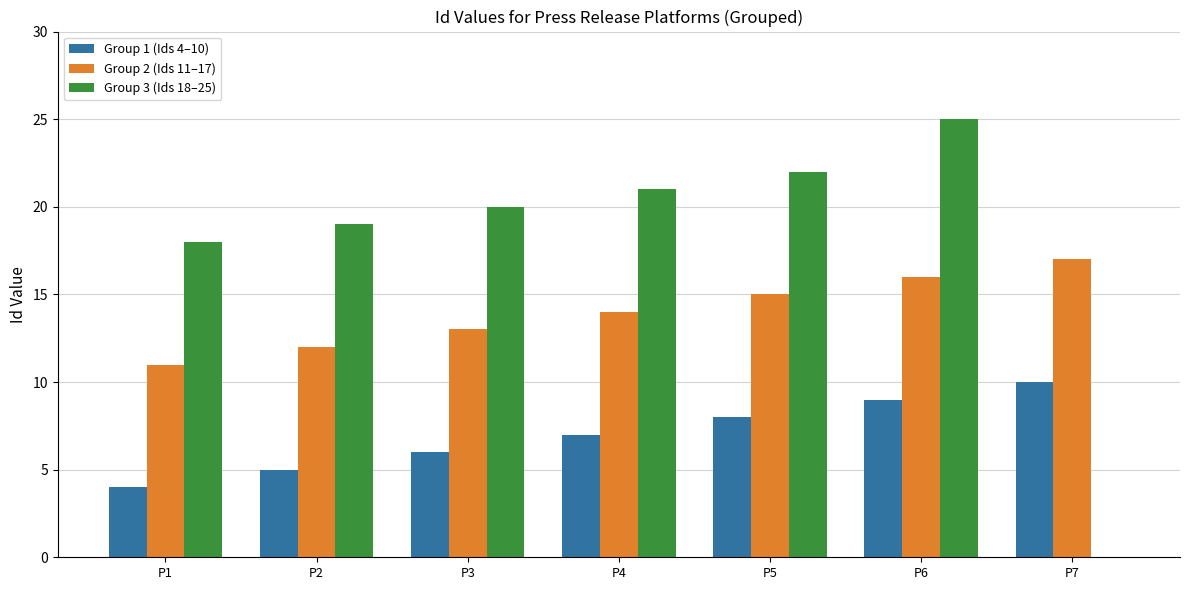

What is the sum of all Group 1 (Ids 4–10) values?

49